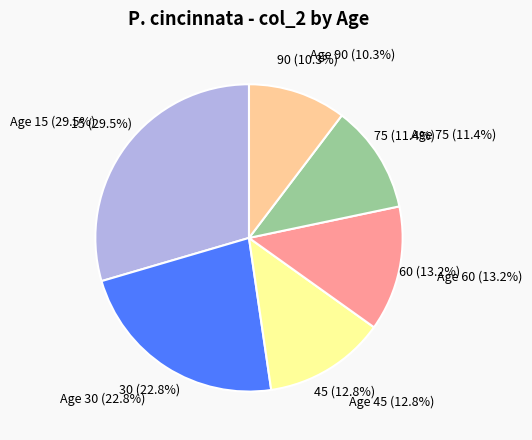

To the nearest percent, what is the difference between the largest and smallest slice percentages?

19%